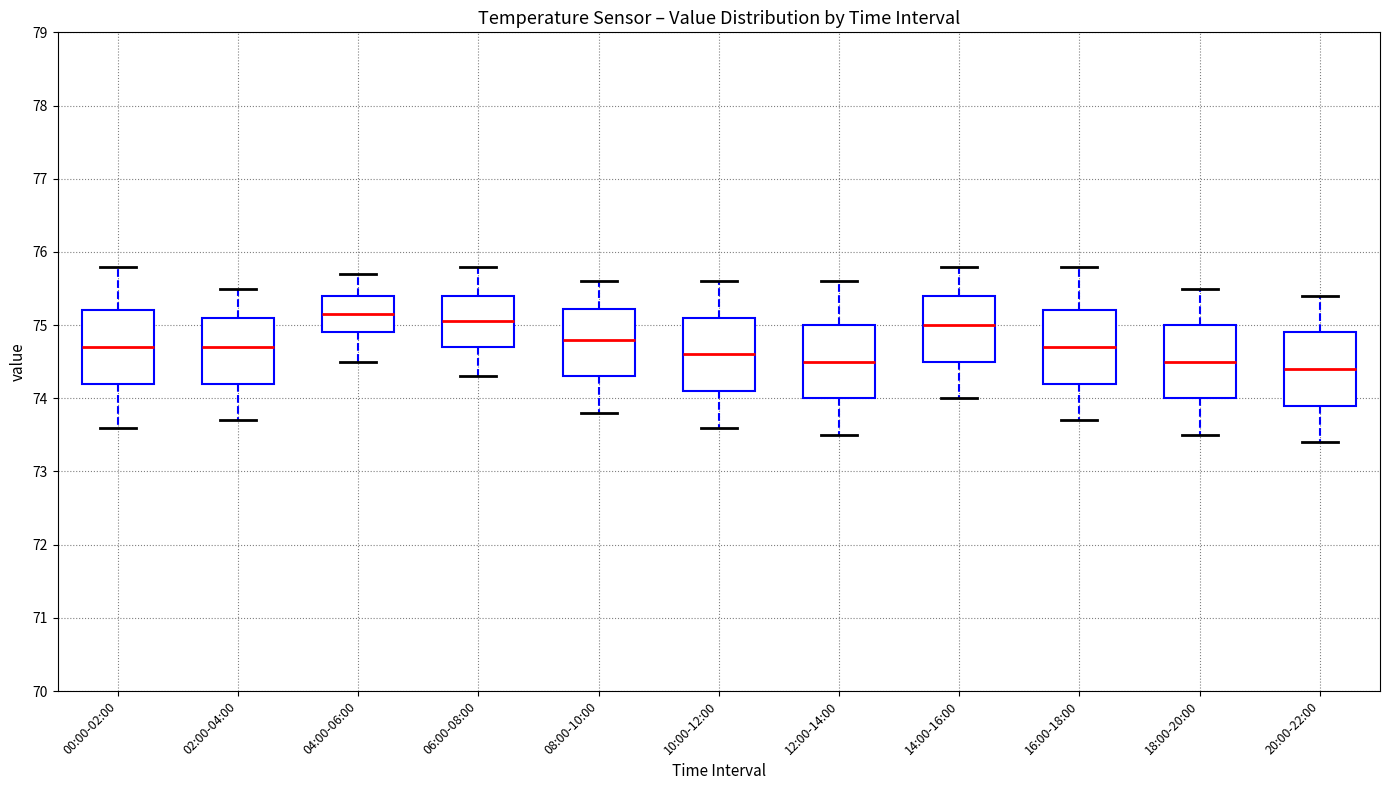

Reading left to right, transcribe this box plot: for each box, give where its median line is, the range the box spans, and where its two whiskers end, as read against the y-axis. The values are not printed on the chart, so give them approximately, as read against the axis.

00:00-02:00: median 74.7, box 74.2 to 75.2, whiskers 73.6 to 75.8
02:00-04:00: median 74.7, box 74.2 to 75.1, whiskers 73.7 to 75.5
04:00-06:00: median 75.2, box 74.9 to 75.4, whiskers 74.5 to 75.7
06:00-08:00: median 75.1, box 74.7 to 75.4, whiskers 74.3 to 75.8
08:00-10:00: median 74.8, box 74.3 to 75.2, whiskers 73.8 to 75.6
10:00-12:00: median 74.6, box 74.1 to 75.1, whiskers 73.6 to 75.6
12:00-14:00: median 74.5, box 74.0 to 75.0, whiskers 73.5 to 75.6
14:00-16:00: median 75.0, box 74.5 to 75.4, whiskers 74.0 to 75.8
16:00-18:00: median 74.7, box 74.2 to 75.2, whiskers 73.7 to 75.8
18:00-20:00: median 74.5, box 74.0 to 75.0, whiskers 73.5 to 75.5
20:00-22:00: median 74.4, box 73.9 to 74.9, whiskers 73.4 to 75.4